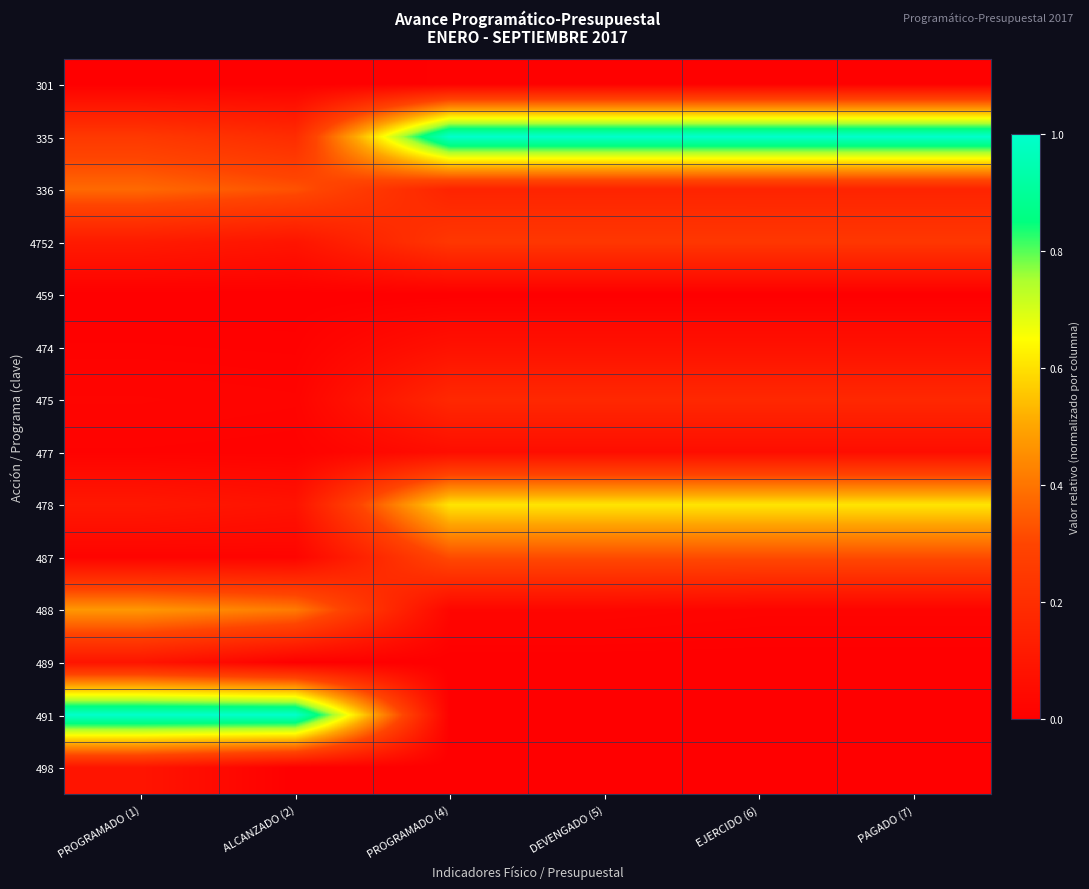

Between DEVENGADO (5) and PAGADO (7), which is larger?

DEVENGADO (5)